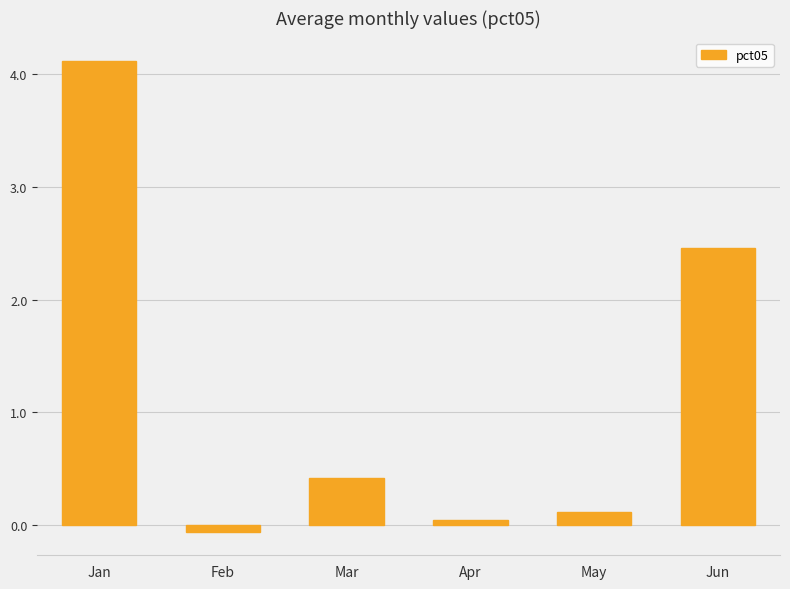

How many bars are there in total?

6